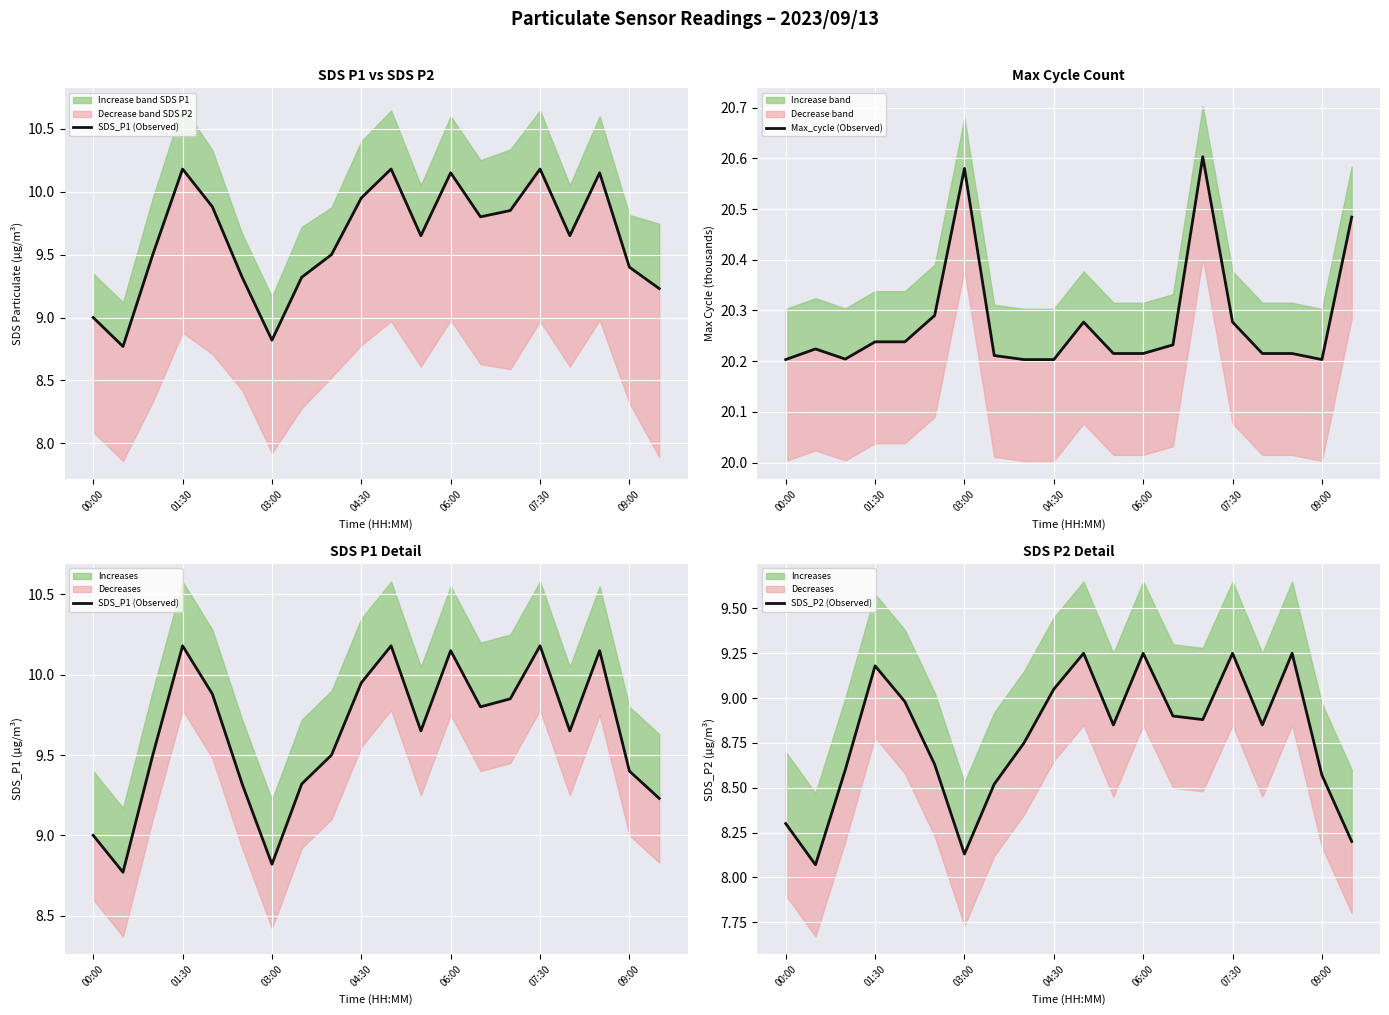

What are all the series names shown in the legend?

SDS_P1 (Observed), Max_cycle (Observed), SDS_P2 (Observed)